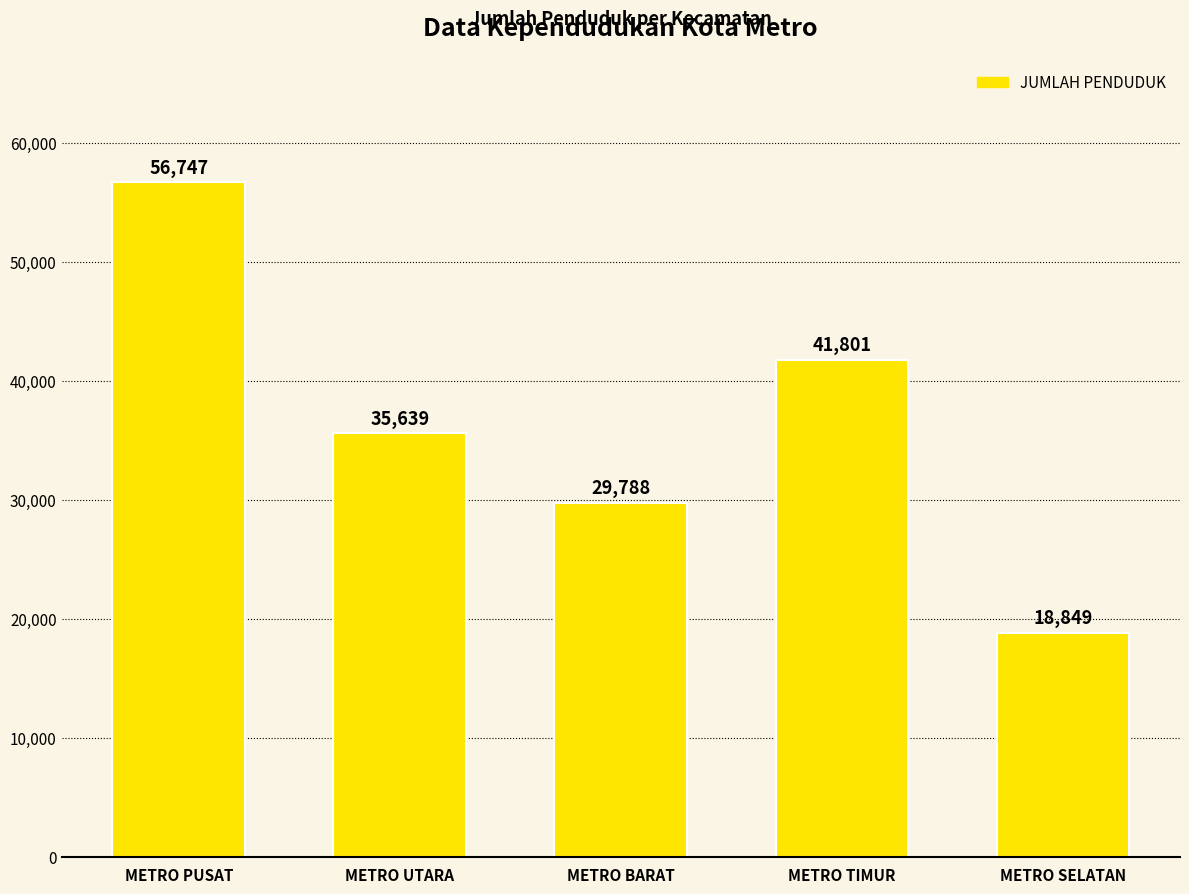

Approximately how many times larger is the value at METRO TIMUR compared to METRO UTARA?

1.2